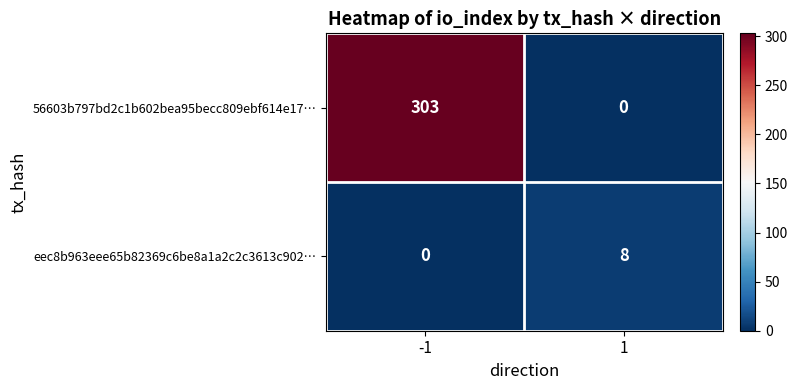

What is the spread (max minus min) of values at 1?

8